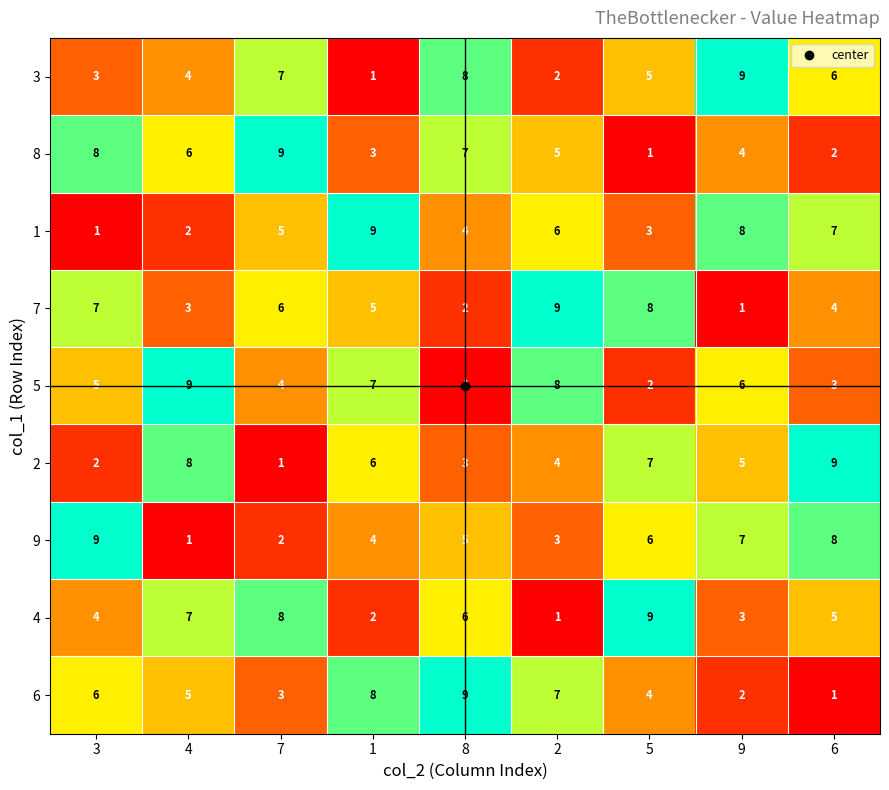

How many series are shown in this chart?

9